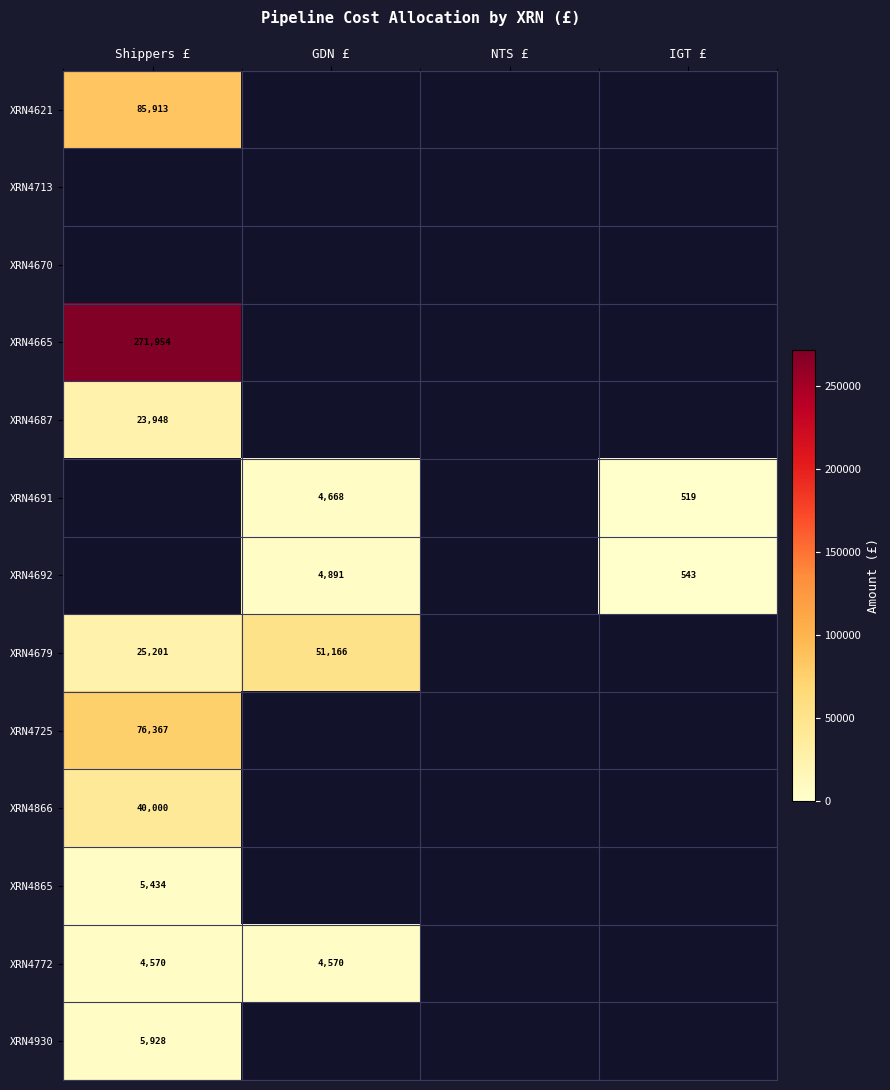

True or false: XRN4687 has a value of 23948 at Shippers £.

True